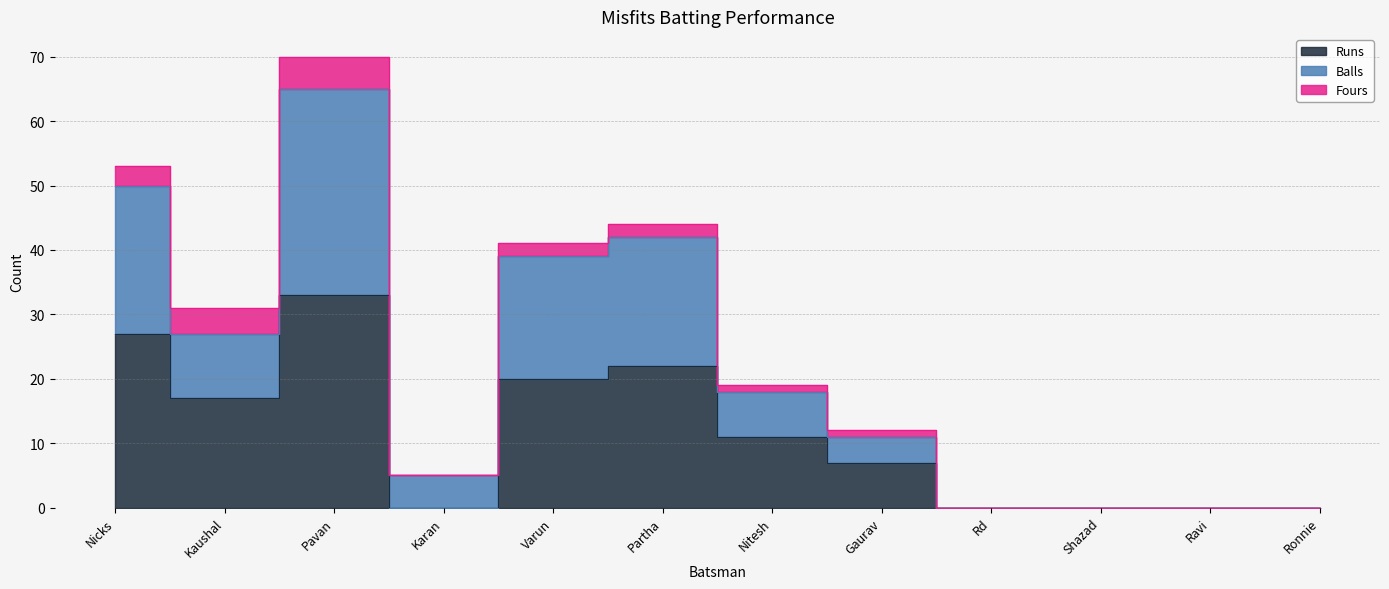

True or false: Runs has more than 0 points higher than both neighbors.

True